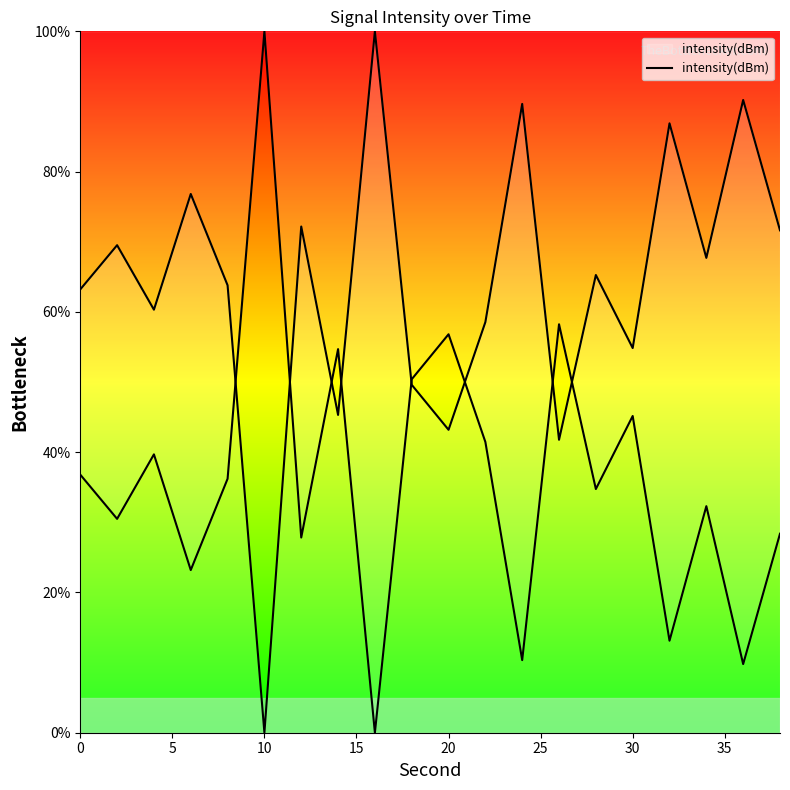

Does the chart have visible grid lines?

No